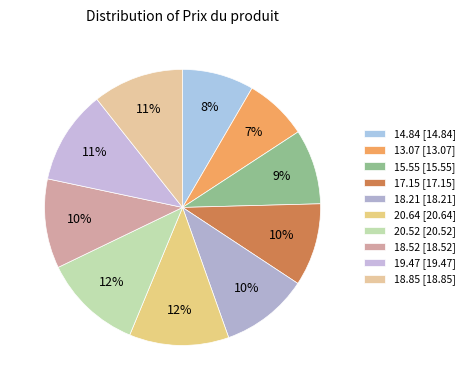

How many segments does this pie chart have?

10